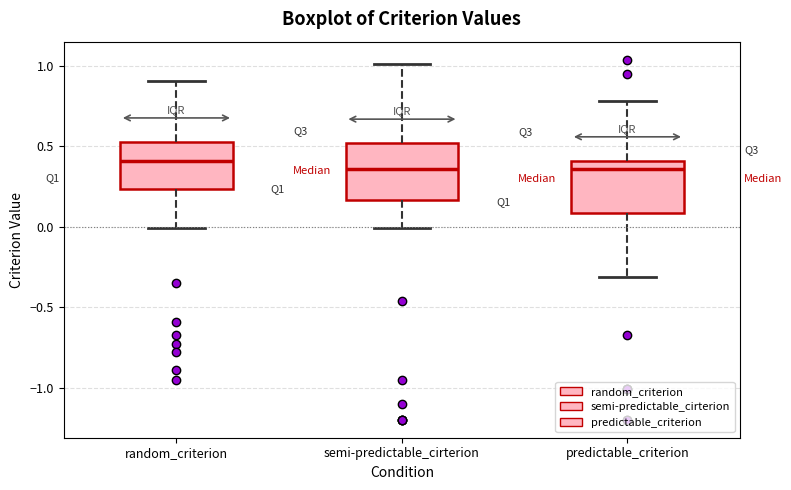

Reading left to right, transcribe this box plot: for each box, give where its median line is, the range the box spans, and where its two whiskers end, as read against the y-axis. The values are not printed on the chart, so give them approximately, as read against the axis.

random_criterion: median 0.40, box 0.25 to 0.55, whiskers 0.00 to 0.90
semi-predictable_cirterion: median 0.35, box 0.15 to 0.50, whiskers 0.00 to 1.00
predictable_criterion: median 0.35, box 0.10 to 0.40, whiskers -0.30 to 0.80